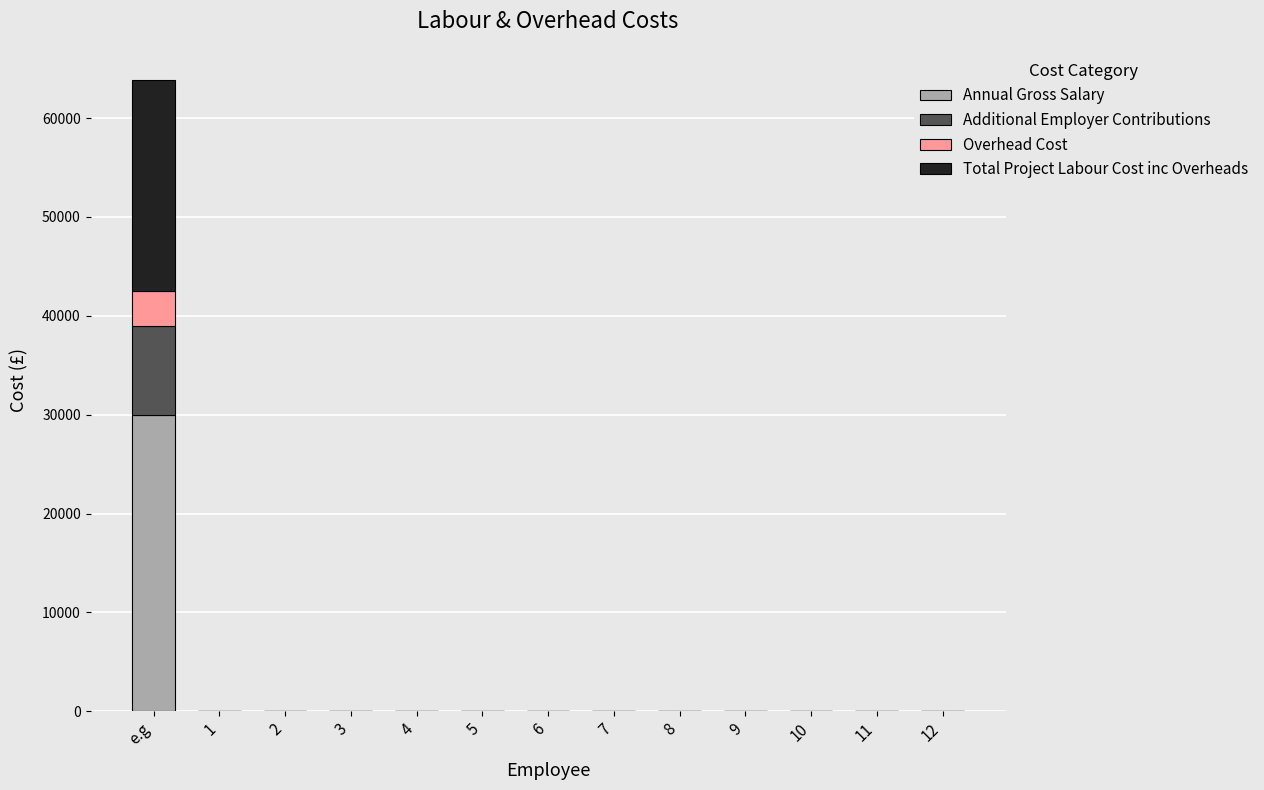

Is it true that Annual Gross Salary equals 15145.2 at 3?

False